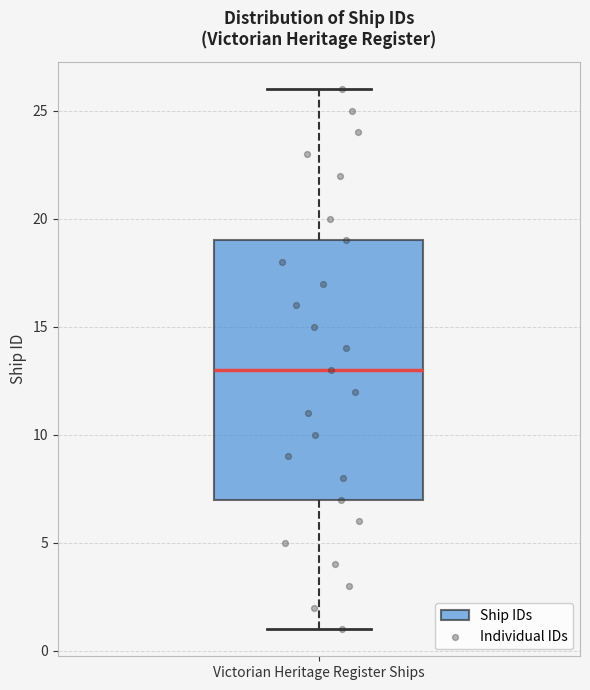

Transcribe this box plot: give where the median line is, the range the box spans, and where the two whiskers end, as read against the y-axis. The values are not printed on the chart, so give them approximately, as read against the axis.

median 13, box 7 to 19, whiskers 1 to 26